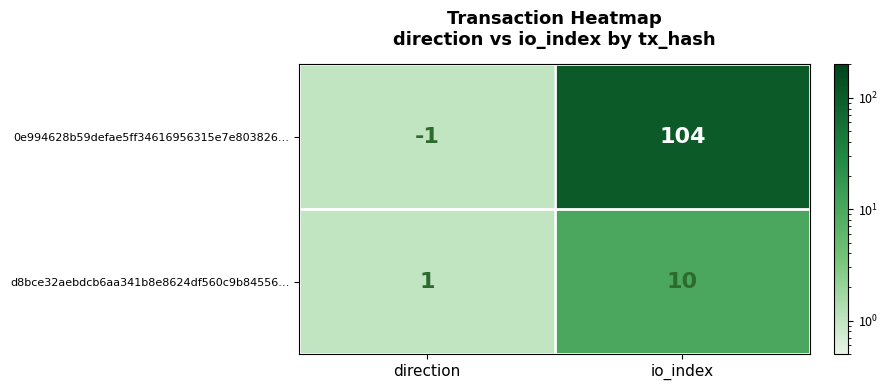

What is the greatest value displayed?

104